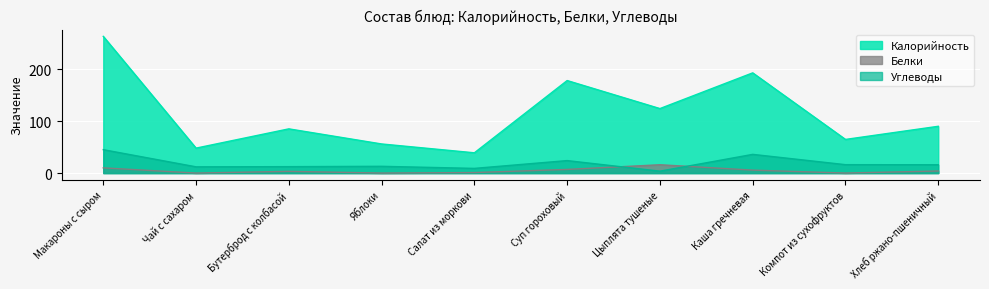

Rank the series at Суп гороховый from lowest to highest value.

Белки, Углеводы, Калорийность